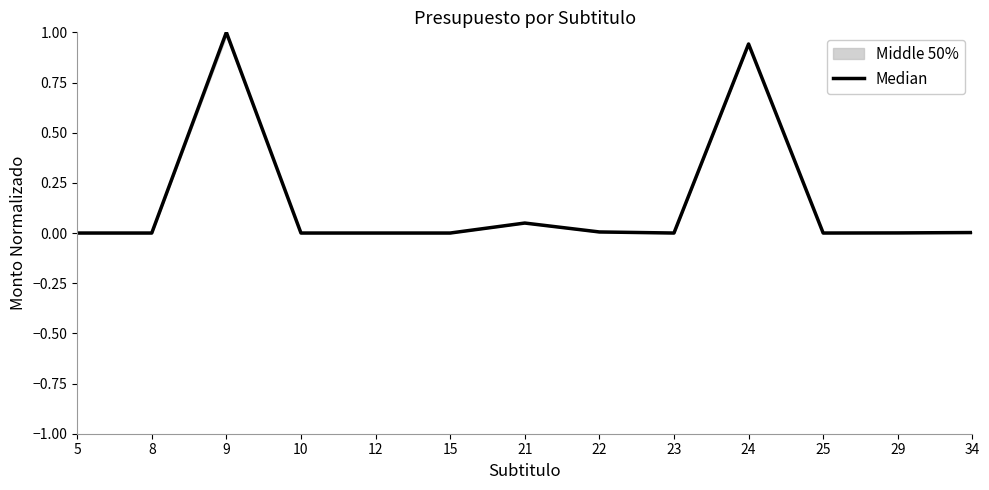

Reading right to left, extract all data points from this chart.

0.0	0.0	0.0	0.9	0.0	0.0	0.0	0.0	0.0	0.0	1.0	0.0	0.0